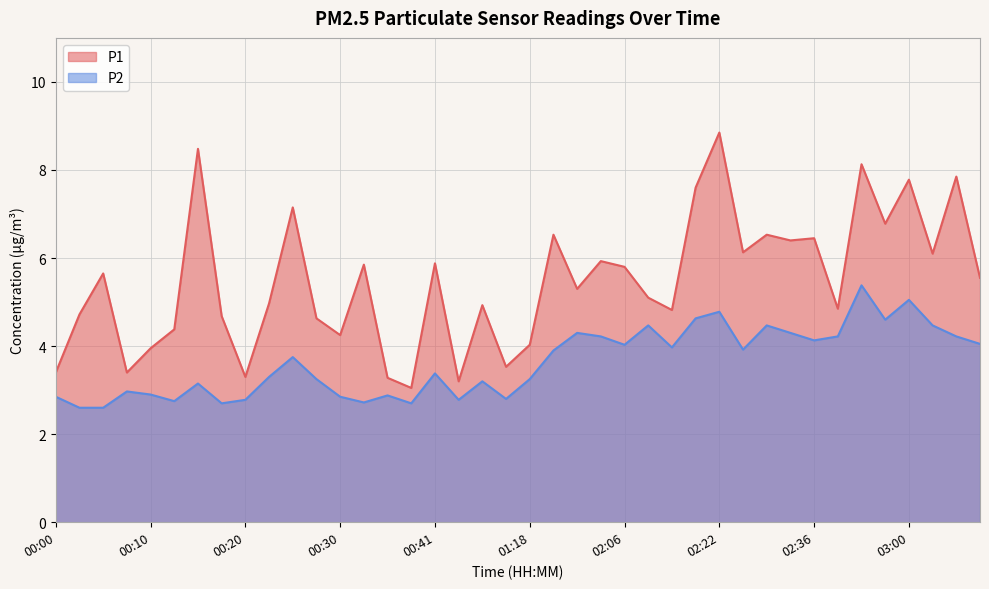

Does the chart display data point markers on the line(s)?

No